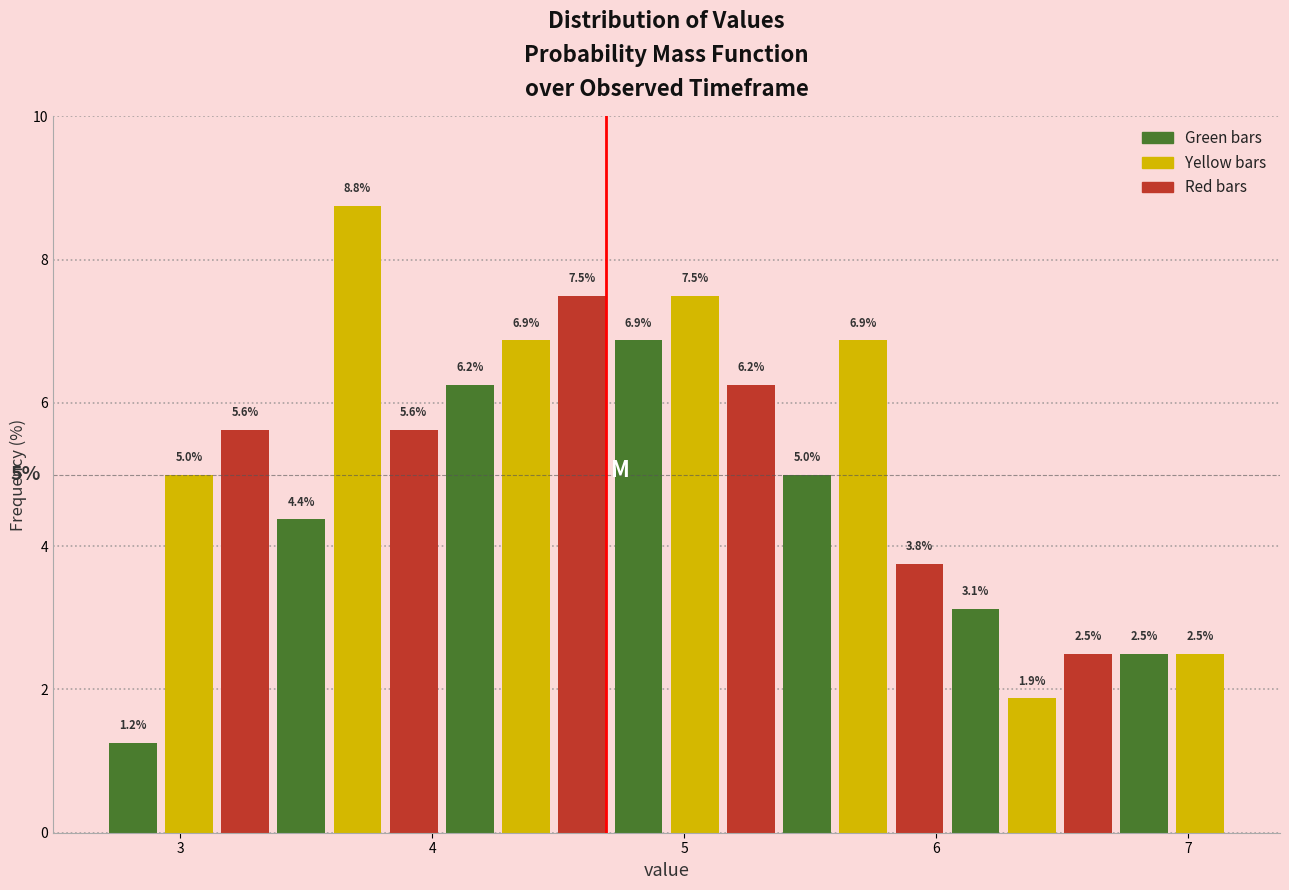

Read against the x-axis, roughly where is the centre of the tallest bar?

3.7